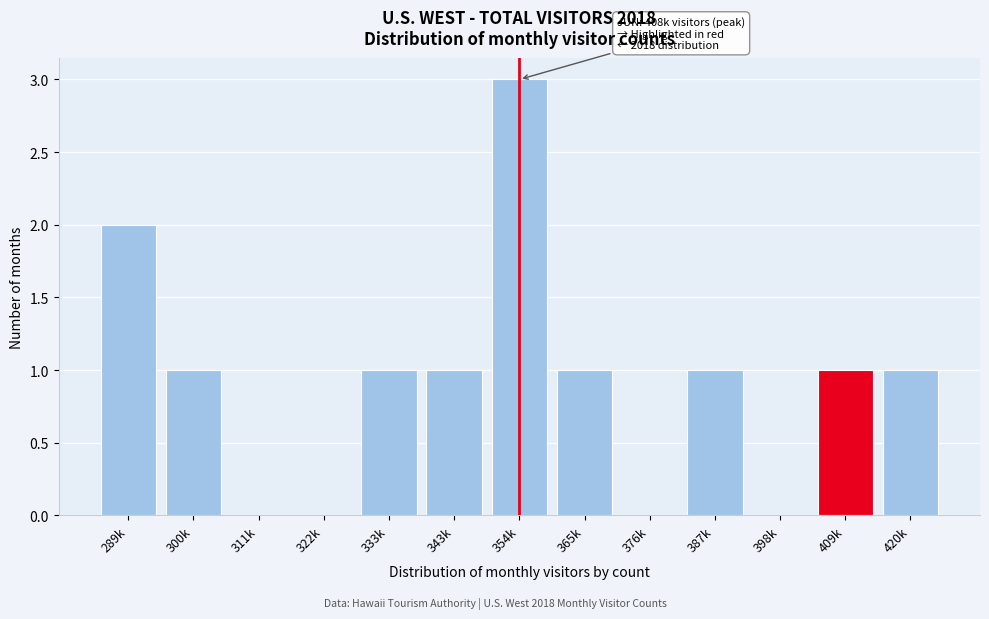

Reading left to right, list all the values displayed in this chart.

289k=2	300k=1	311k=0	322k=0	333k=1	343k=1	354k=3	365k=1	376k=0	387k=1	398k=0	409k=1	420k=1